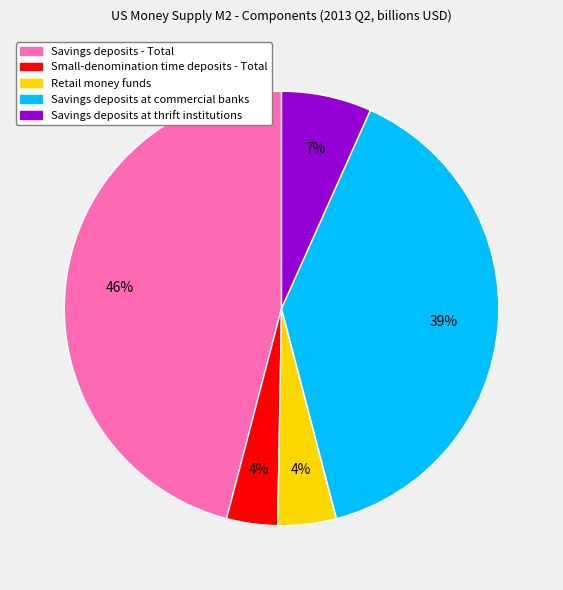

Which slice is the largest?

Savings deposits - Total